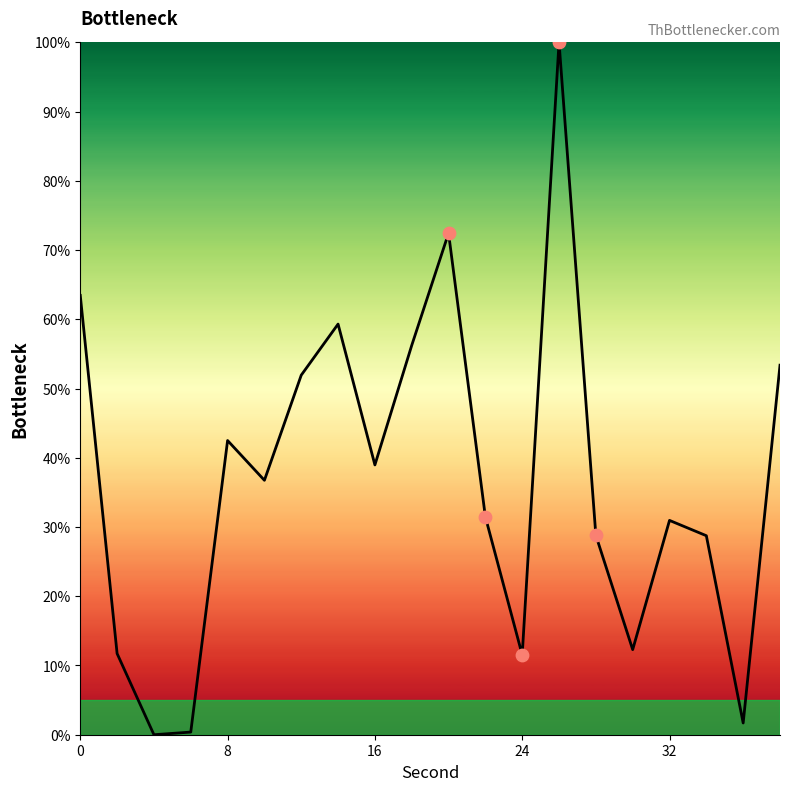

What is the maximum value shown in the chart?

100.0